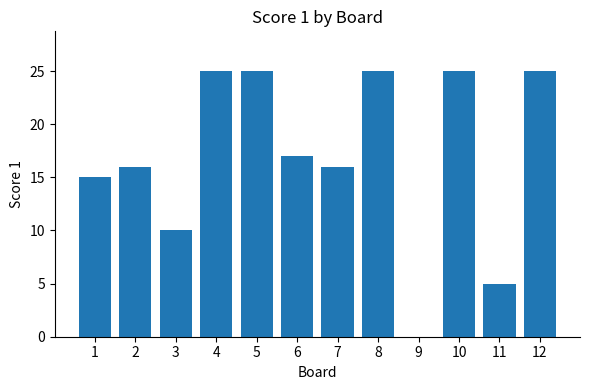

True or false: the data shows 17 at 6.

True